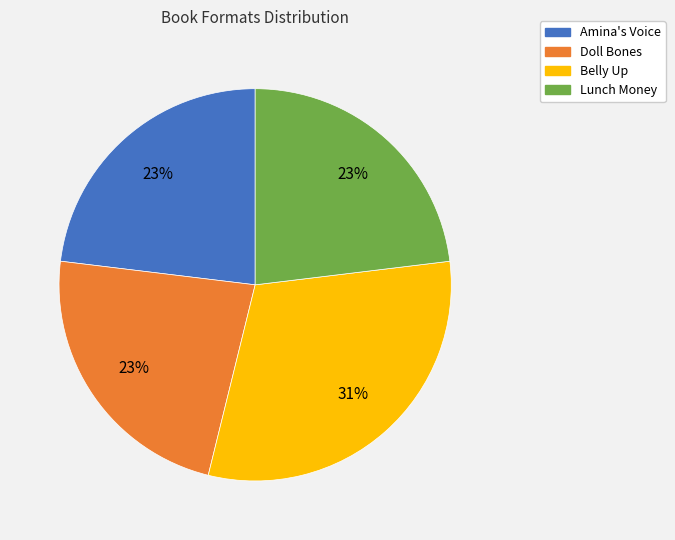

Do Doll Bones and Belly Up together represent more than half of the pie?

Yes